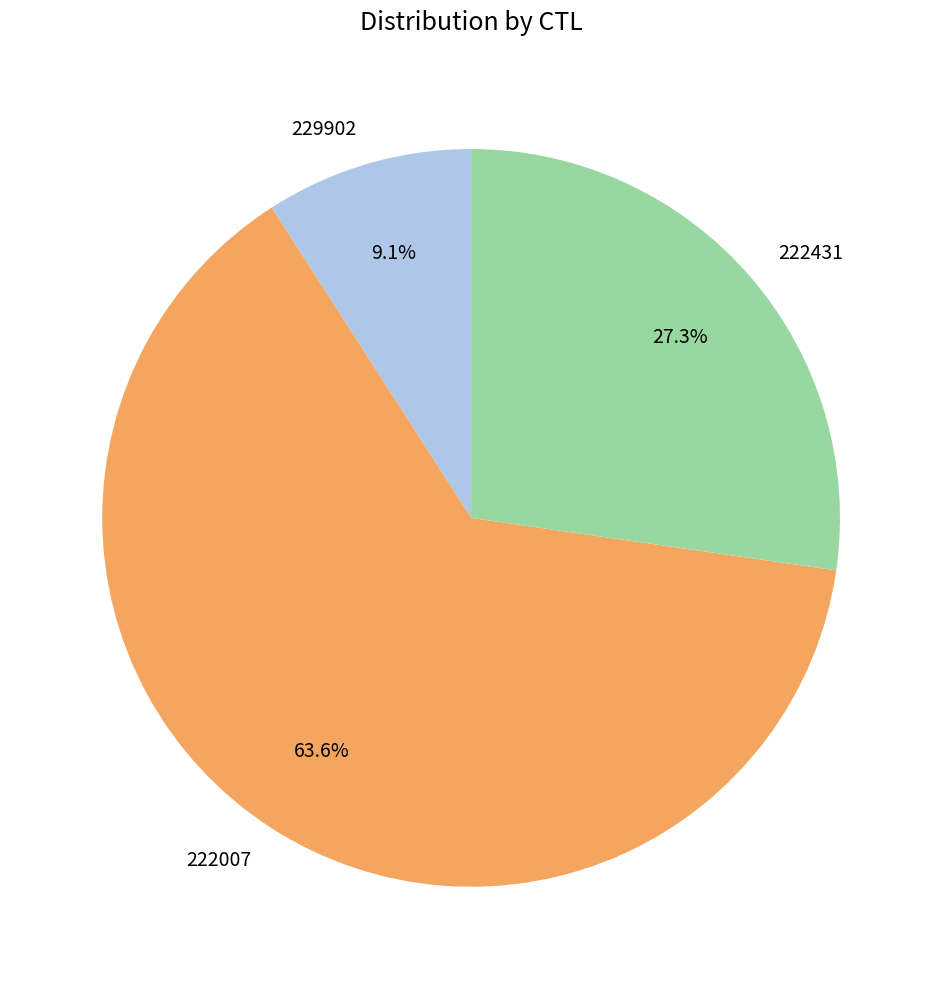

What is the smallest slice in the pie chart?

229902